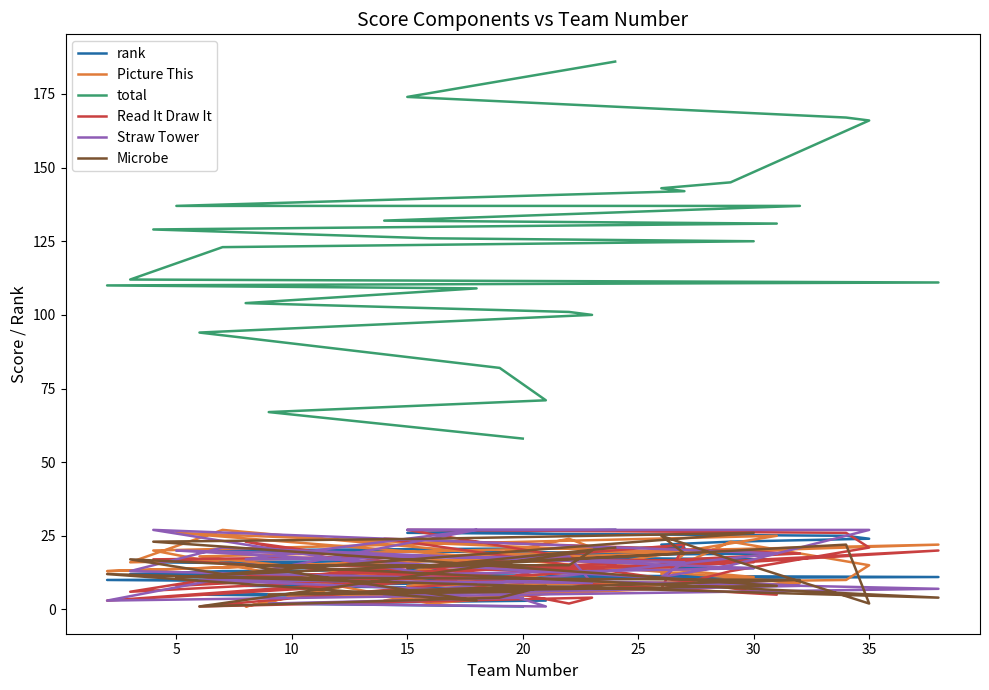

At which category does Picture This reach its first local peak?

30